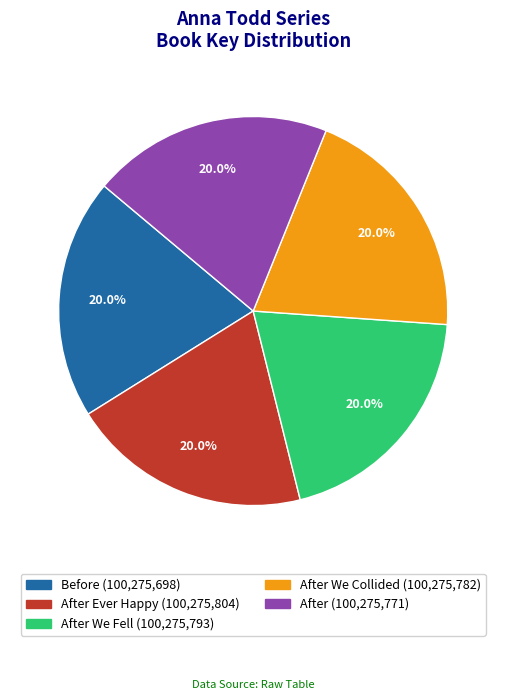

Does any single category account for the majority?

No